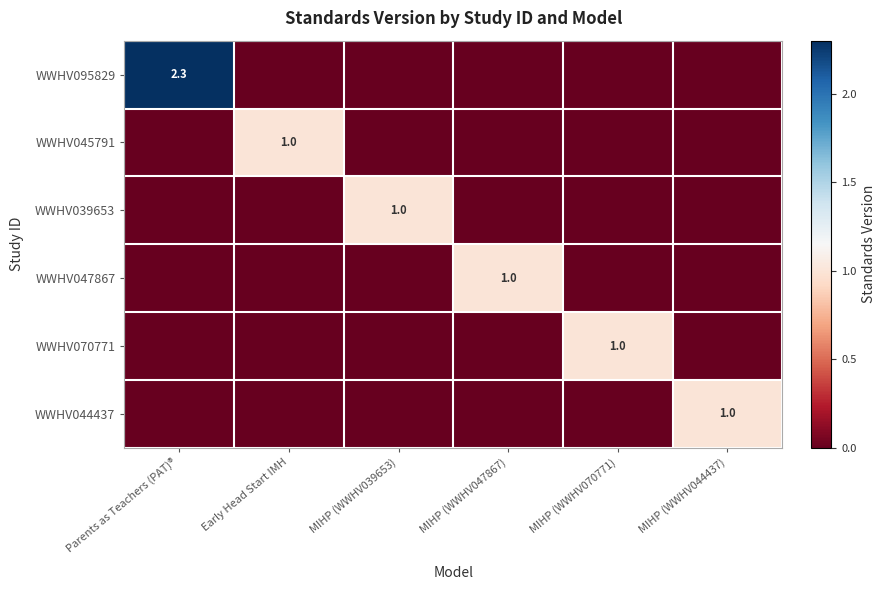

Which series has the largest total across all categories?

WWHV095829